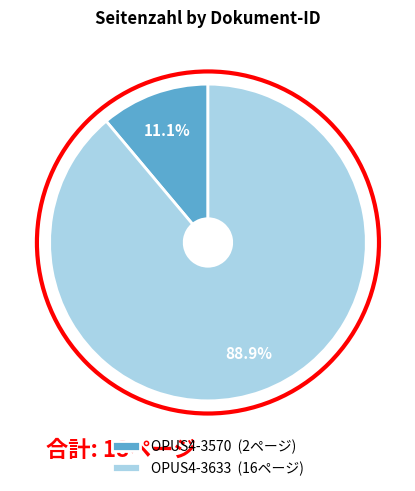

To the nearest percent, what is the average slice percentage?

50%